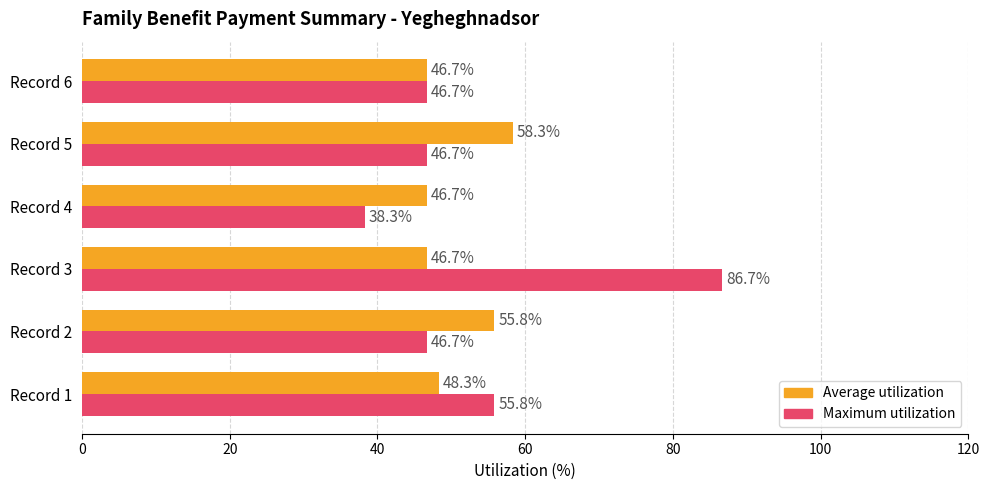

Count the number of categories in the chart.

6